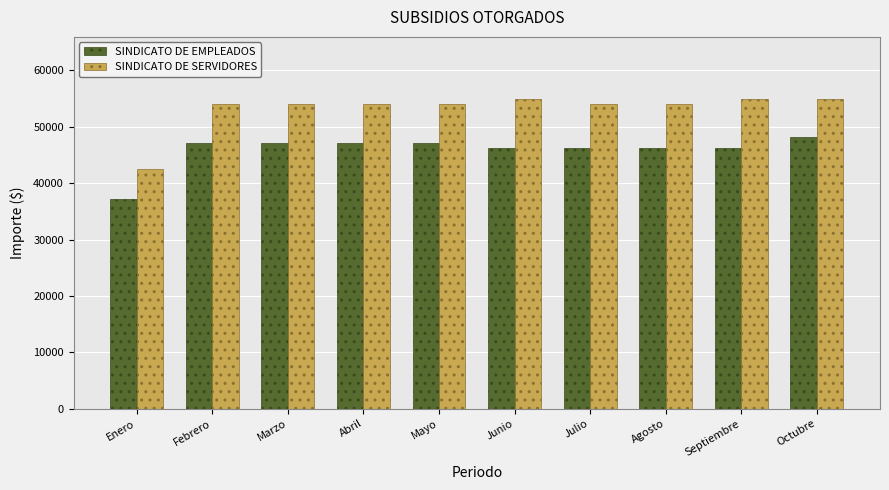

What is the label of the 8th bar from the right?

Marzo